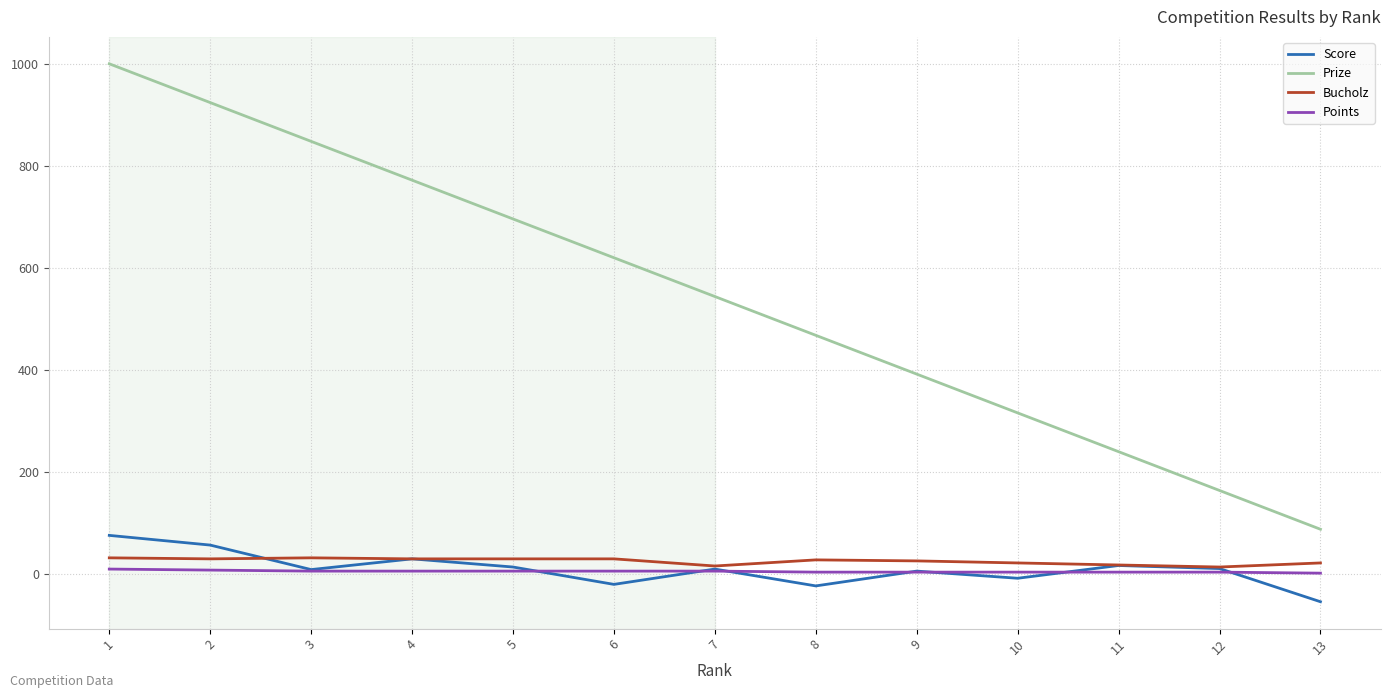

Between 2 and 5, which series saw the biggest shift?

Prize